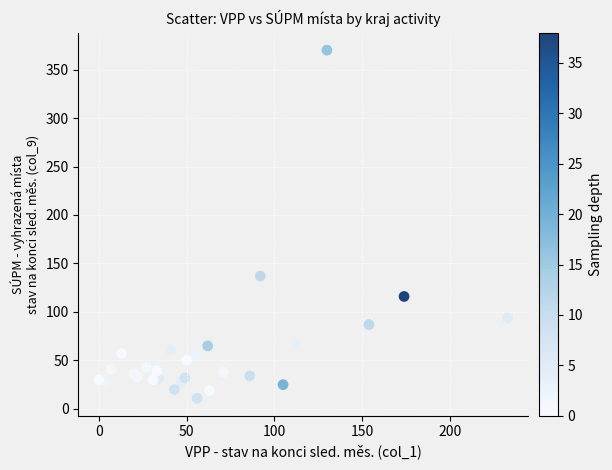

What Y value in the scatter plot is closest to 190?

137